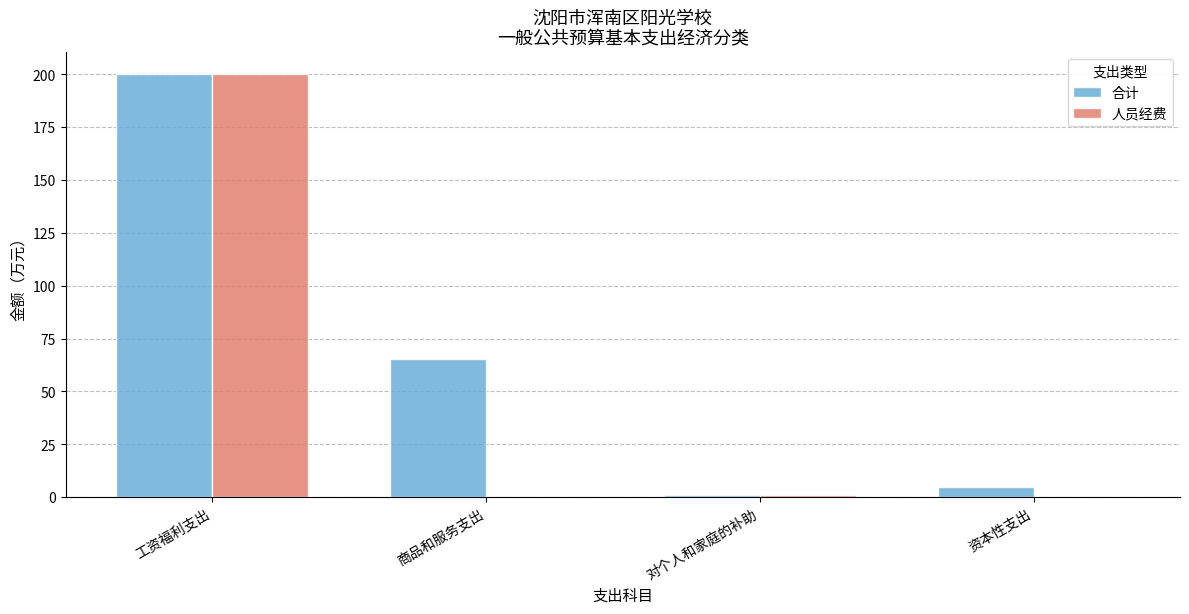

Reading right to left, what are all the values shown in this chart?

合计: 资本性支出=5.0	对个人和家庭的补助=1.0	商品和服务支出=65.1	工资福利支出=200.4
人员经费: 资本性支出=0.0	对个人和家庭的补助=1.0	商品和服务支出=0.0	工资福利支出=200.4